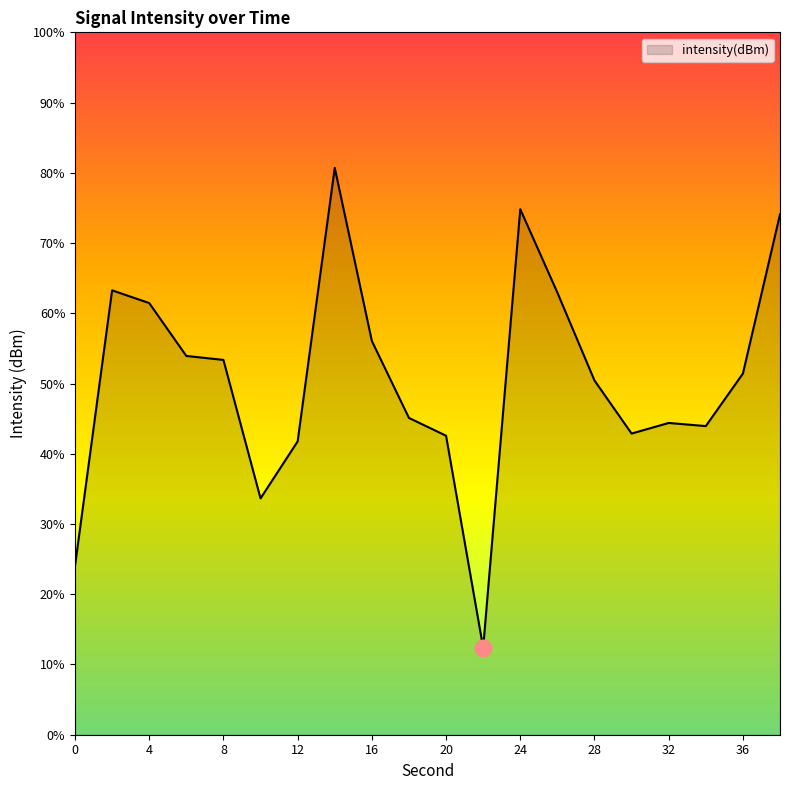

Rank the categories by value from highest to lowest.

14, 24, 38, 2, 26, 4, 16, 6, 8, 36, 28, 18, 32, 34, 30, 20, 12, 10, 0, 22